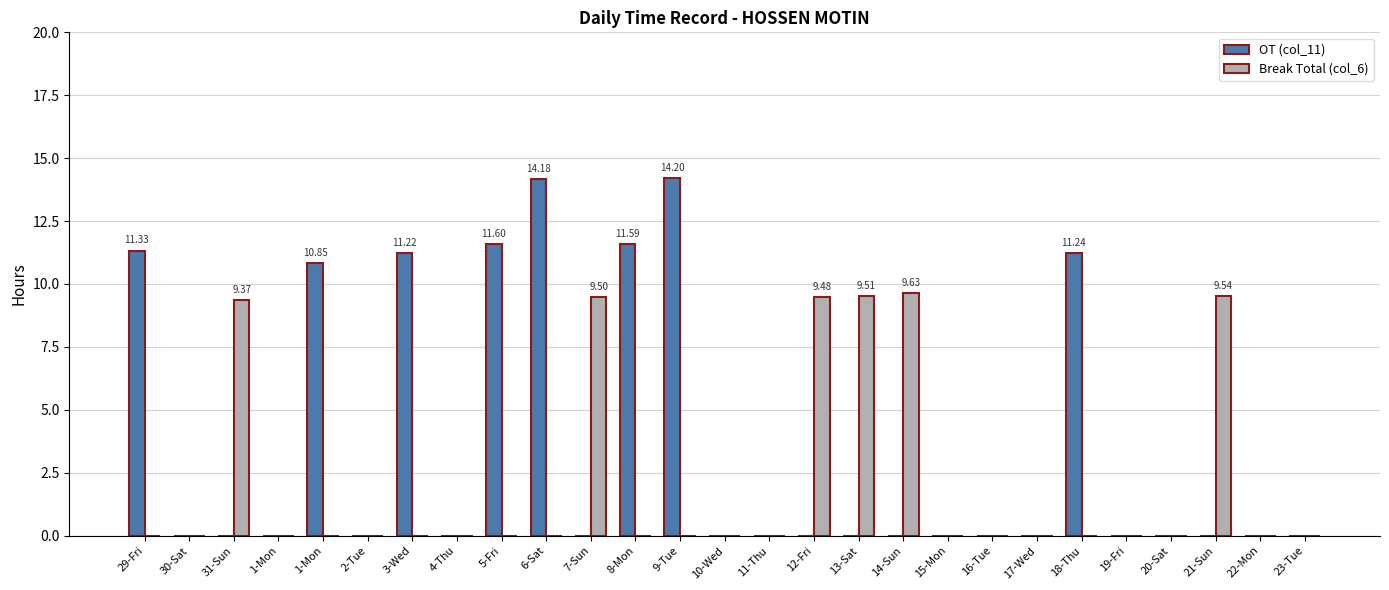

What are all the series names shown in the legend?

OT (col_11), Break Total (col_6)